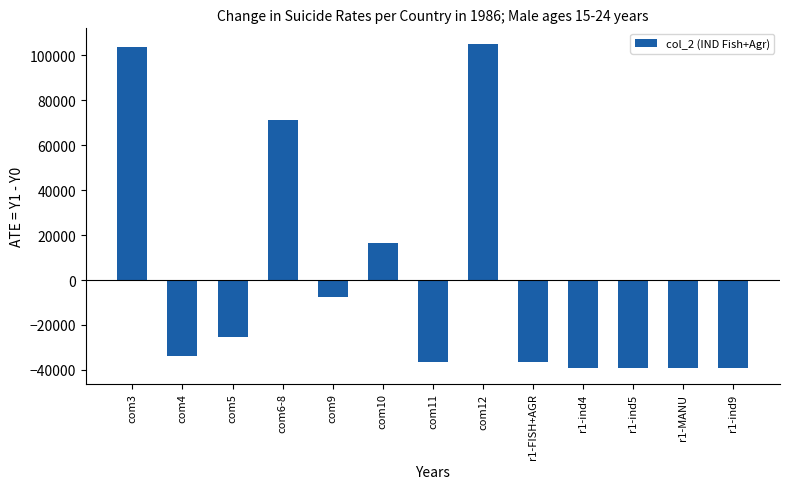

What is the maximum value shown in the chart?

104881.7